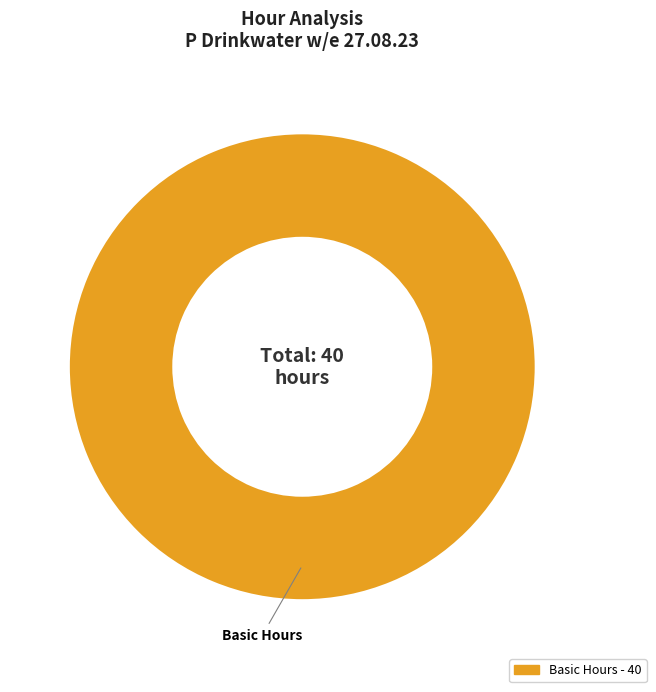

Does Basic Hours represent more than half of the total?

Yes